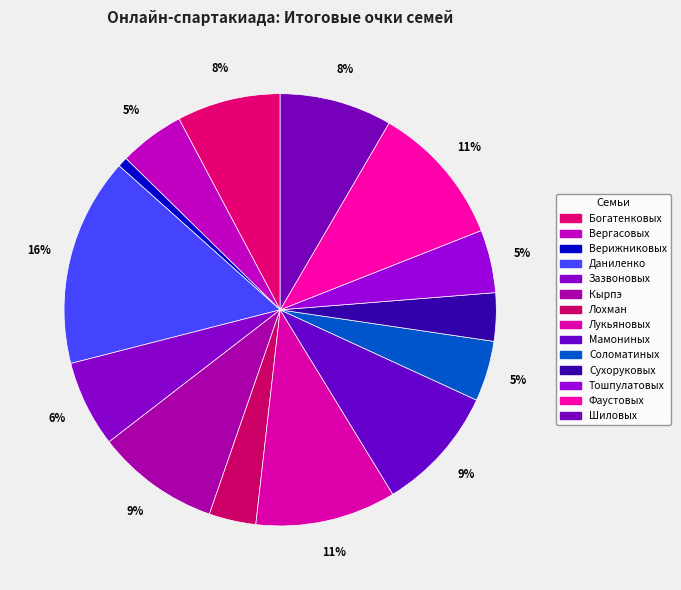

Count the number of slices in the pie.

14